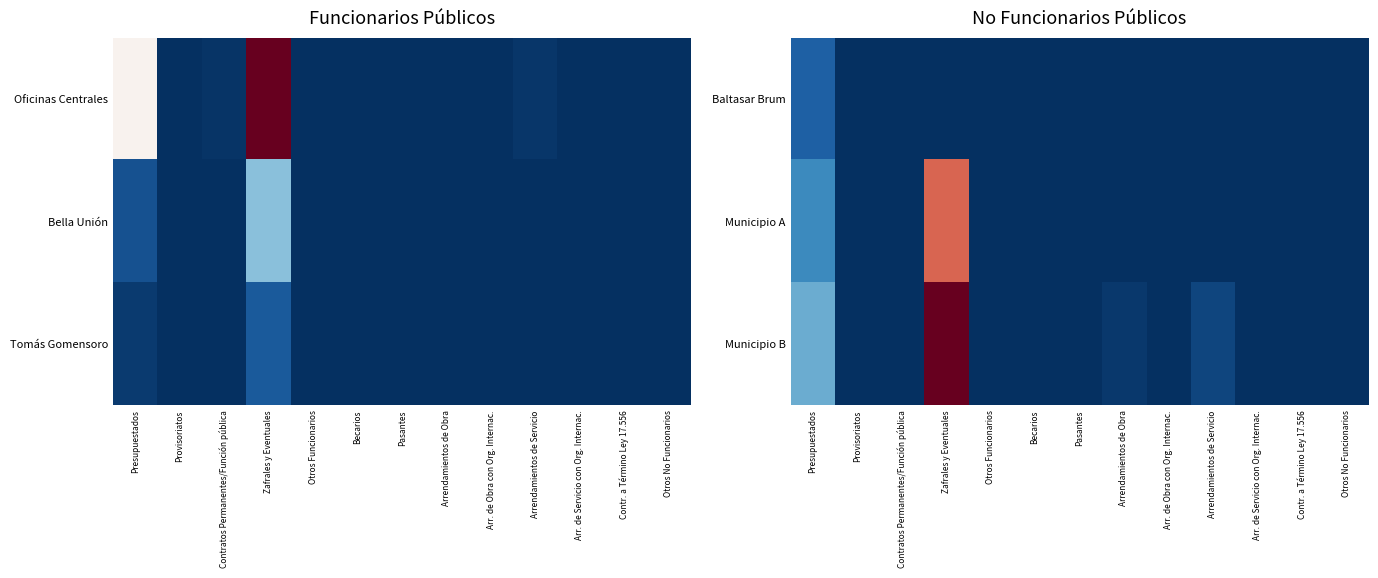

Rank the series by their average value, from highest to lowest.

Municipio B, Municipio A, Baltasar Brum